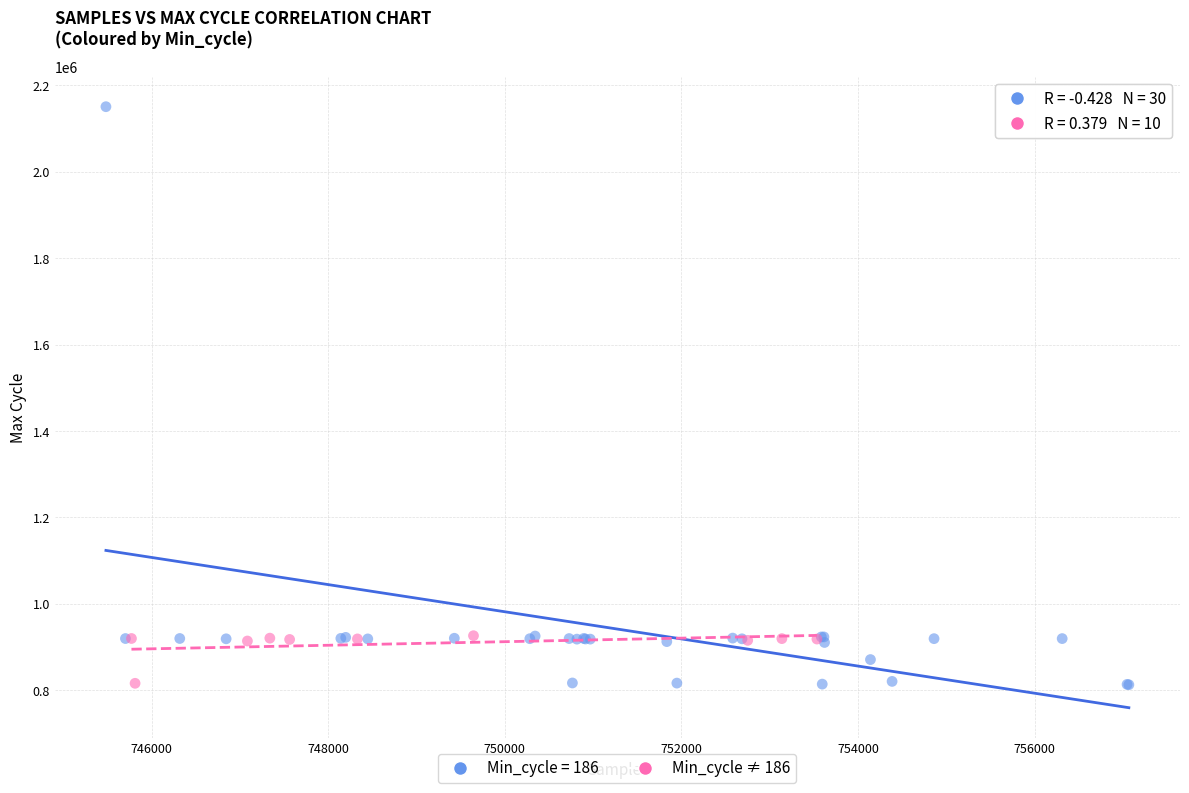

Which series has the largest Y range (max minus min)?

Min_cycle = 186